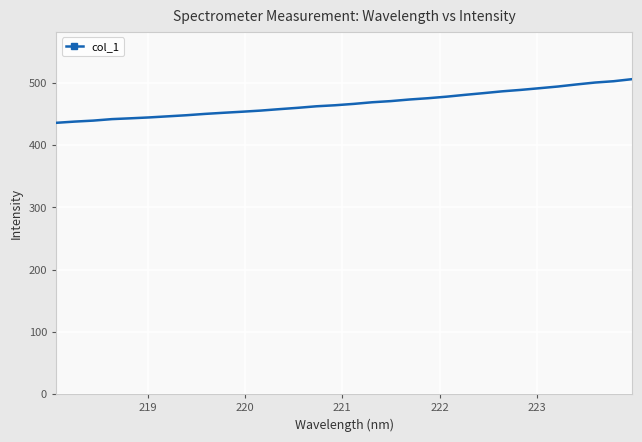

What is the smallest value displayed?

436.0